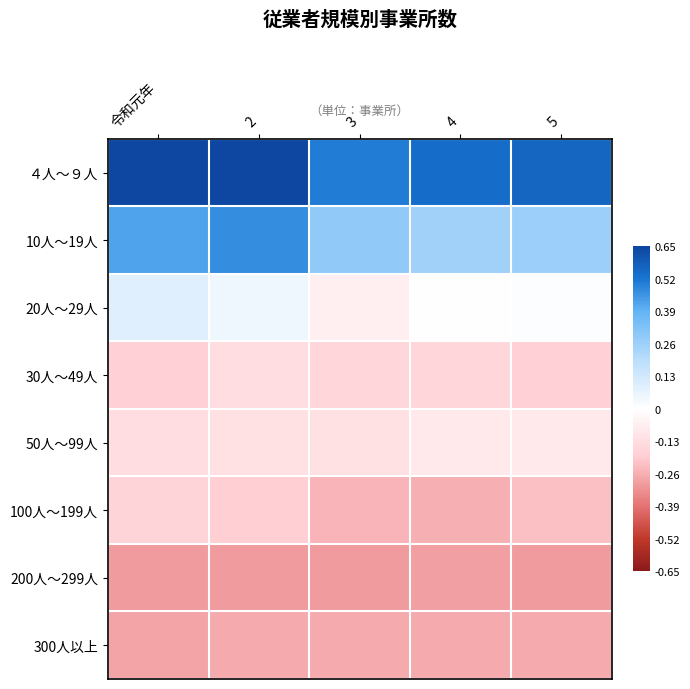

Between 2 and 3, which series saw the biggest shift?

４人～９人